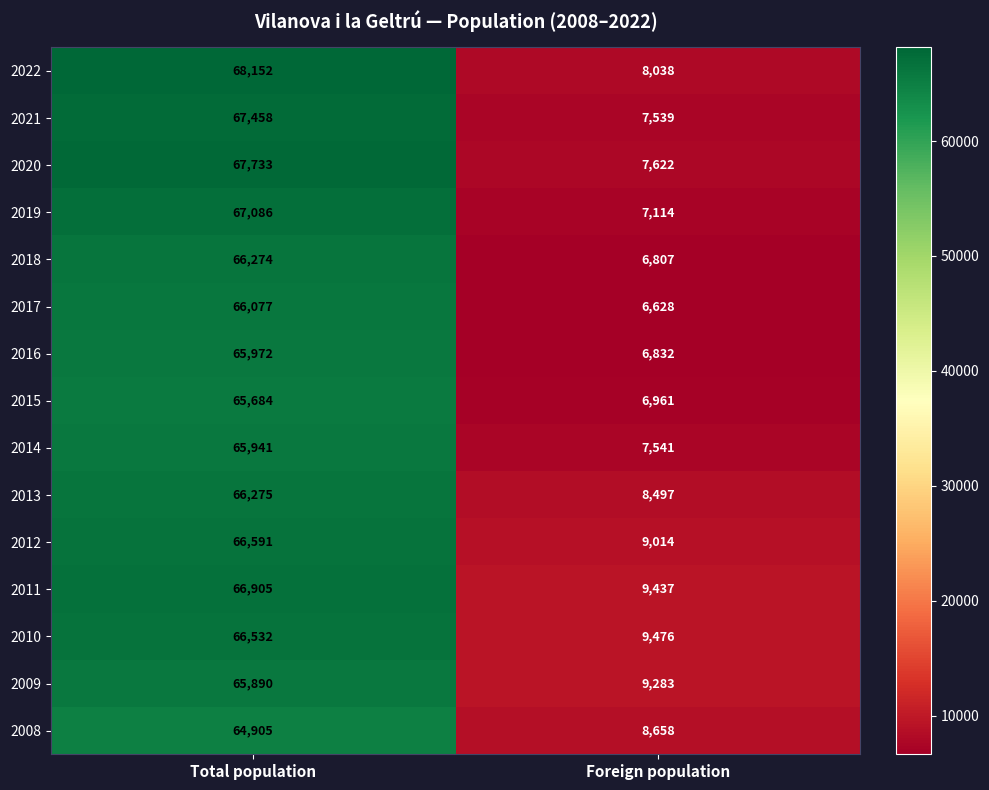

Reading left to right, extract all data points from this chart.

2022: 68152	8038
2021: 67458	7539
2020: 67733	7622
2019: 67086	7114
2018: 66274	6807
2017: 66077	6628
2016: 65972	6832
2015: 65684	6961
2014: 65941	7541
2013: 66275	8497
2012: 66591	9014
2011: 66905	9437
2010: 66532	9476
2009: 65890	9283
2008: 64905	8658